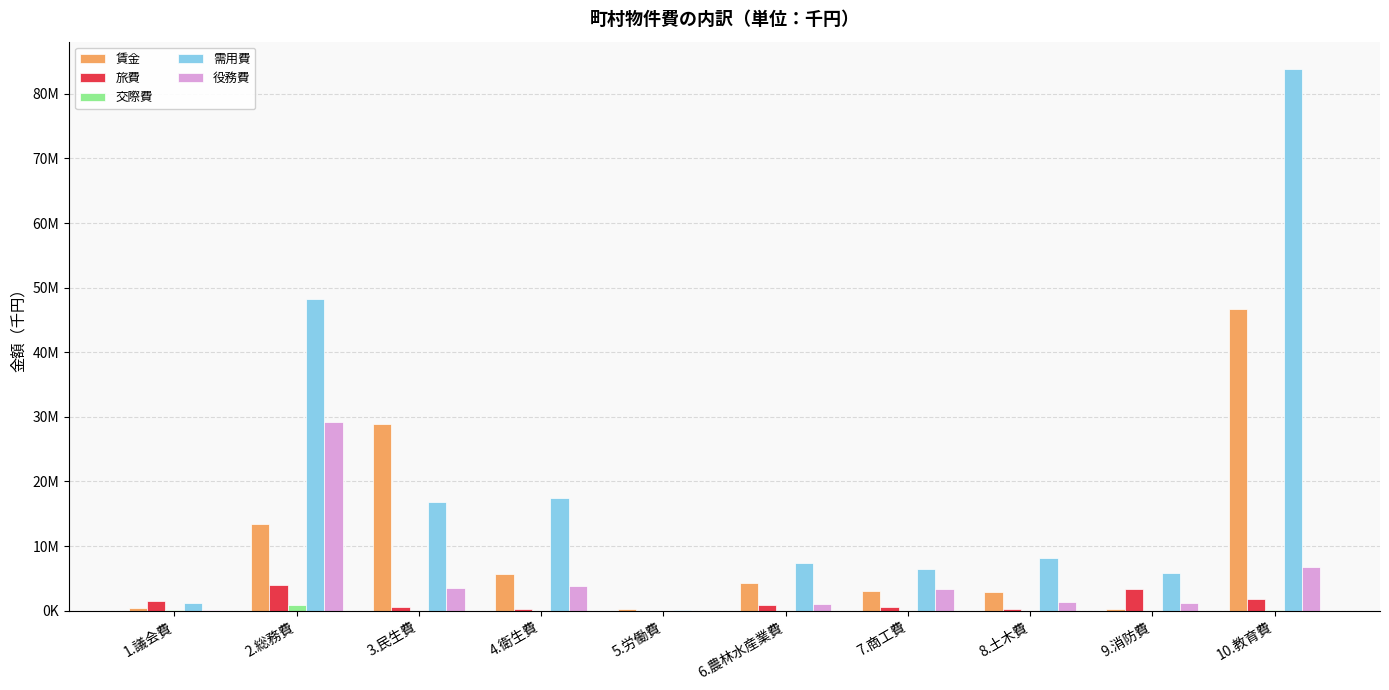

What are all the series names shown in the legend?

賃金, 旅費, 交際費, 需用費, 役務費